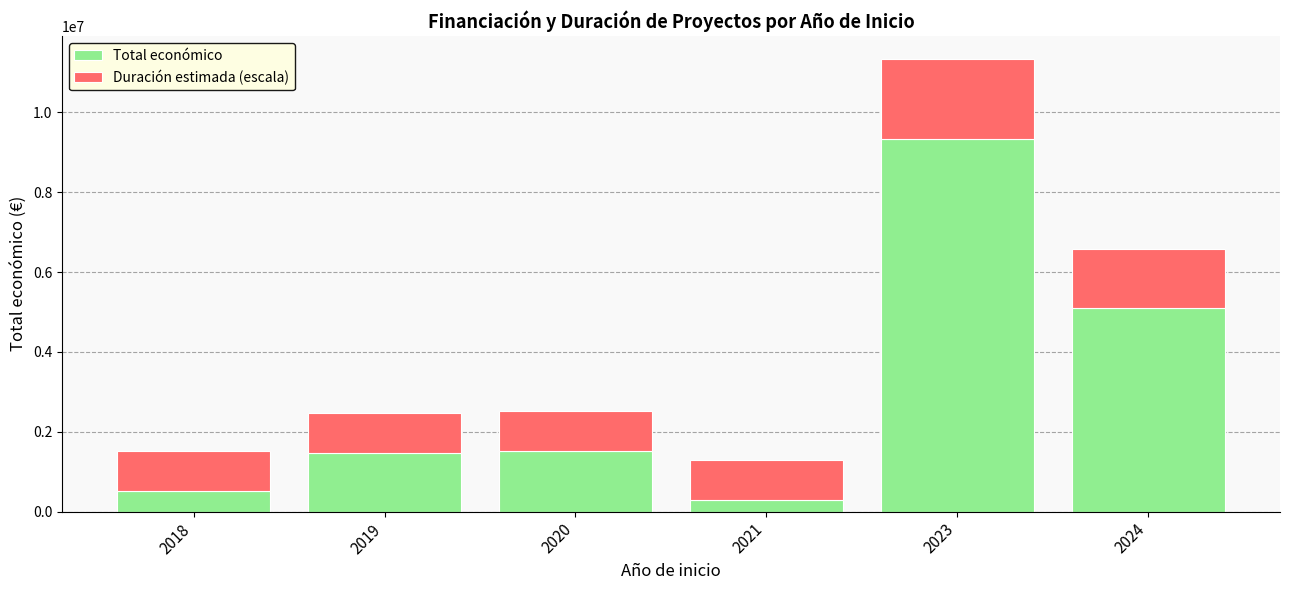

Are the bars horizontal?

No